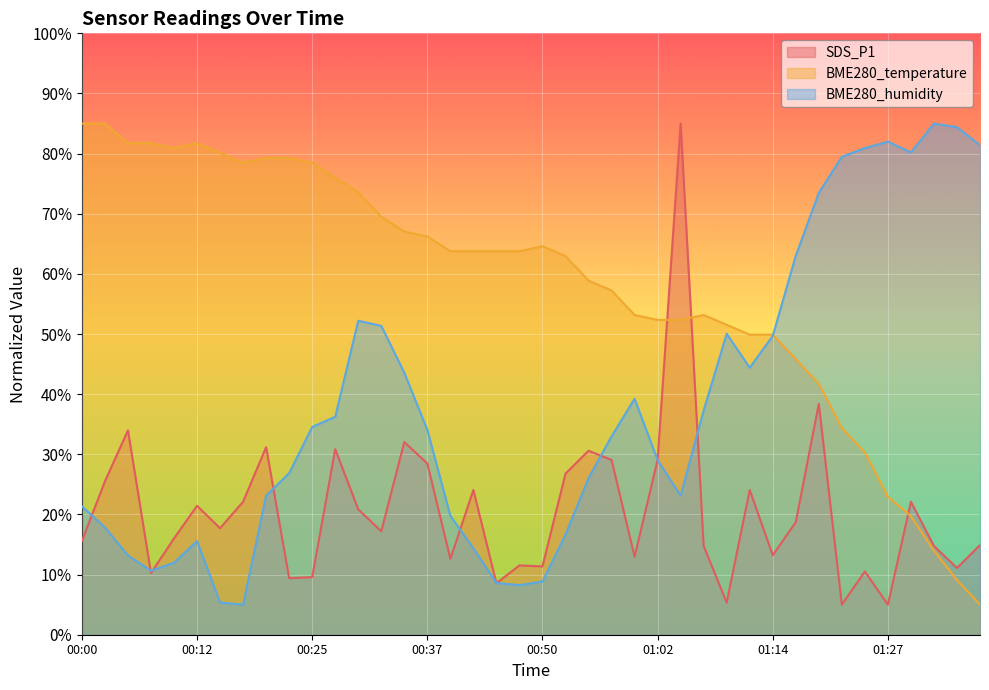

True or false: BME280_temperature and SDS_P1 intersect in this chart.

True